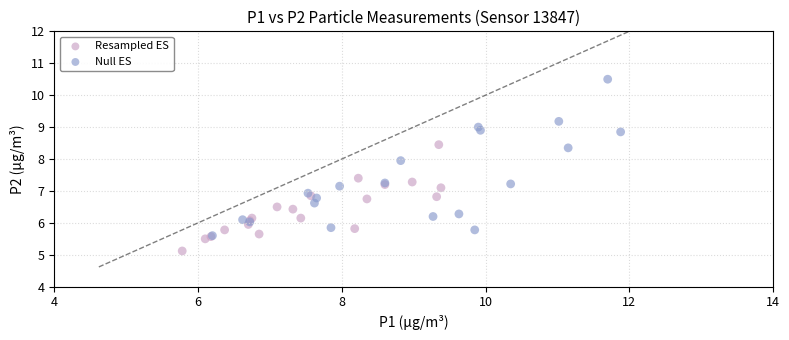

Which series reaches the maximum Y coordinate?

Null ES